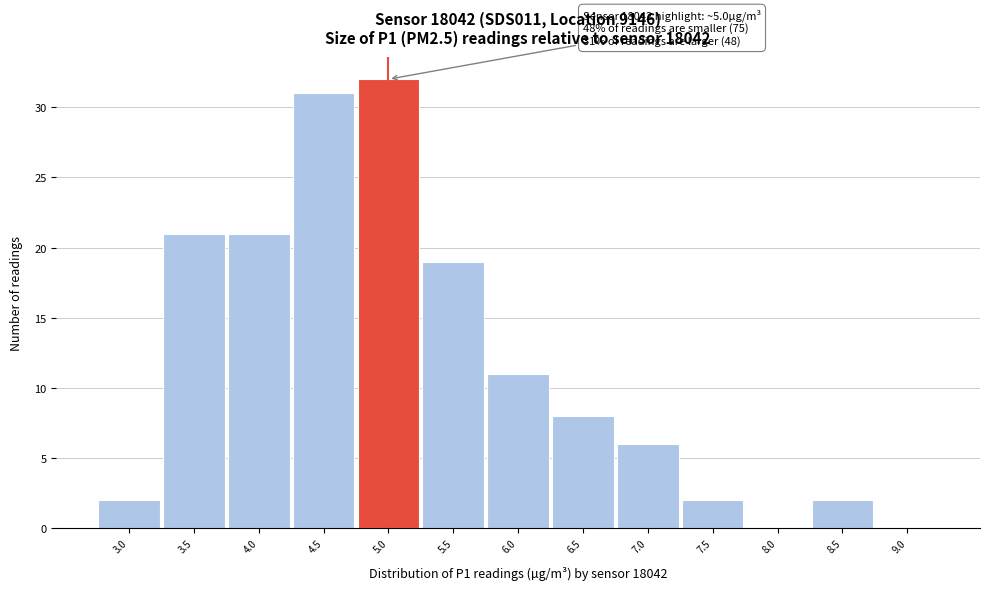

Reading left to right, list all the values displayed in this chart.

3.0=2	3.5=21	4.0=21	4.5=31	5.0=32	5.5=19	6.0=11	6.5=8	7.0=6	7.5=2	8.0=0	8.5=2	9.0=0